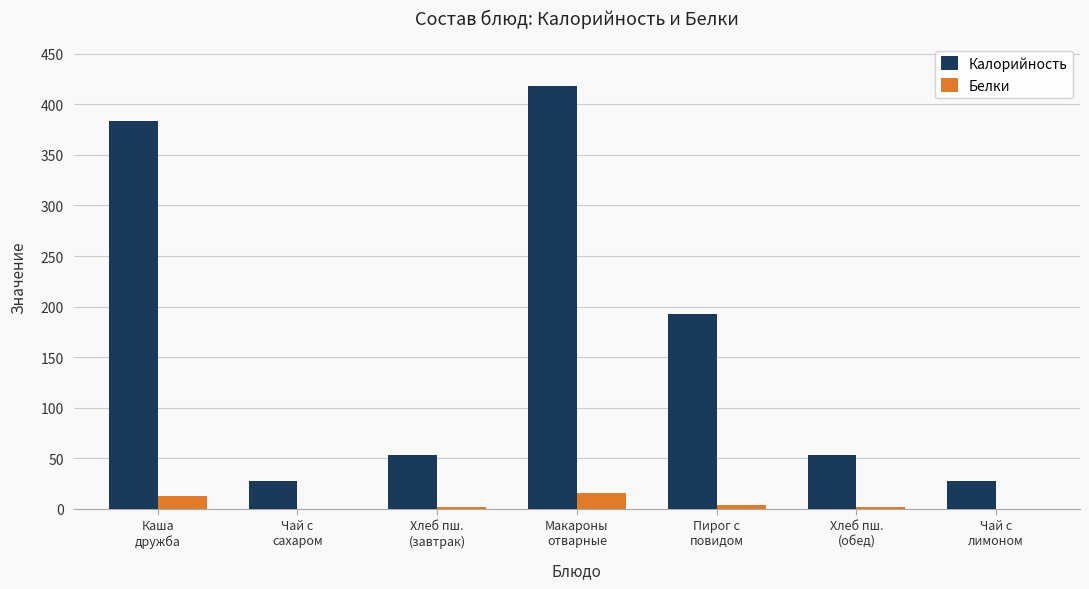

Is the value of Калорийность at Чай с
лимоном greater than the value of Белки at Чай с
сахаром?

Yes